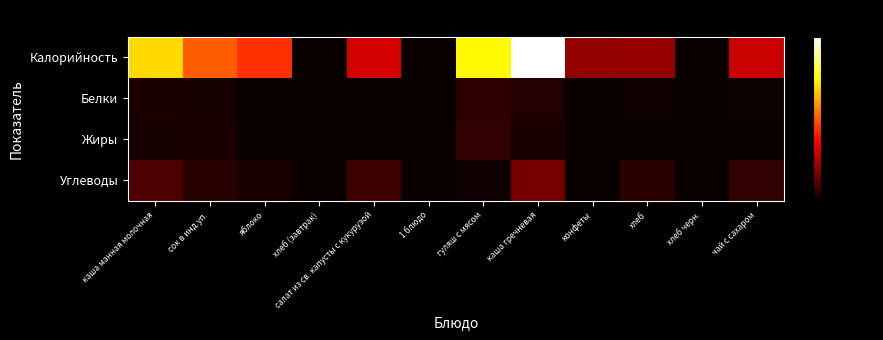

Which series changed the most between хлеб (завтрак) and каша гречневая?

Калорийность